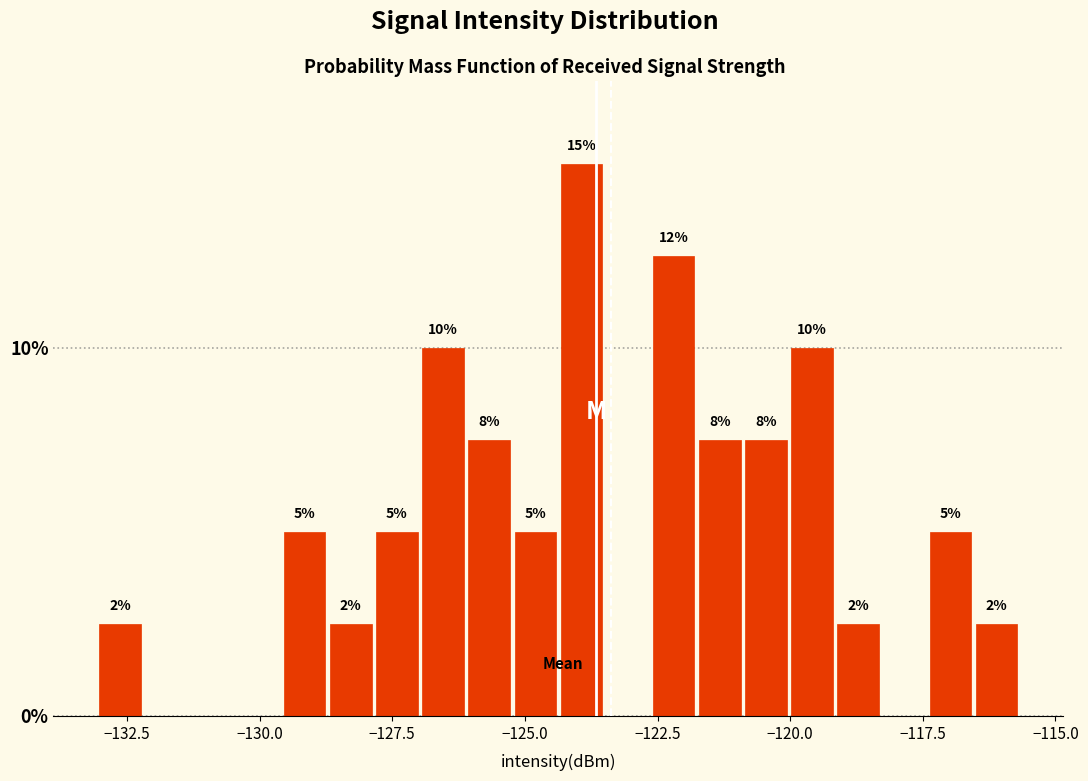

Around what value on the x-axis is the tallest bar? Give the approximate position of its centre, as read against the axis.

-124.0